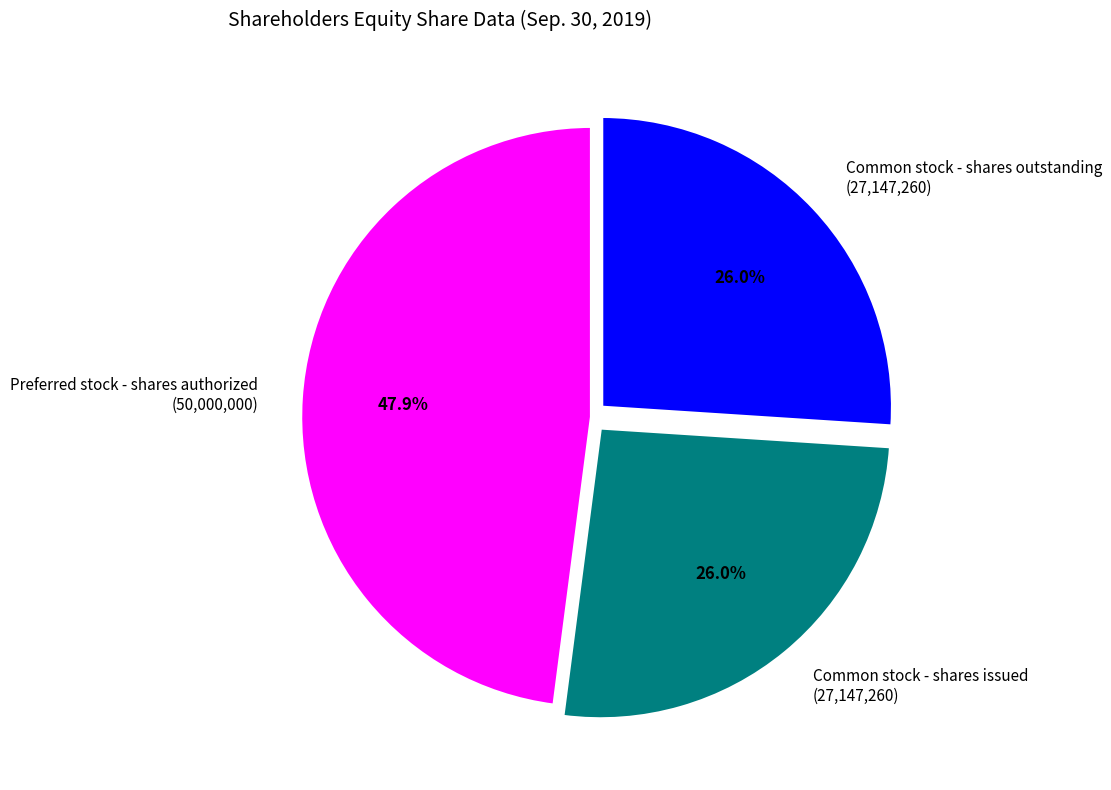

Approximately how many times larger is the value at Preferred stock - shares authorized compared to Common stock - shares issued?

1.8